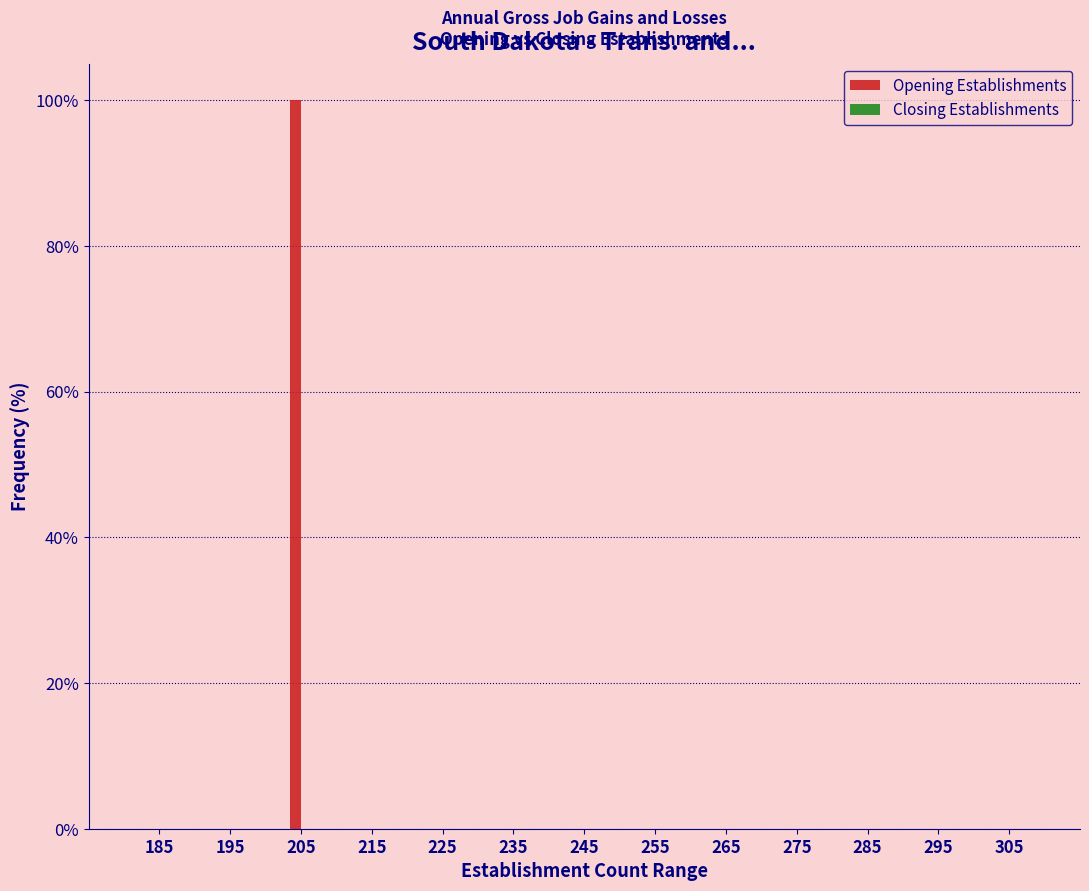

Reading right to left, extract all data points from this chart.

305=0	295=0	285=0	275=0	265=0	255=0	245=0	235=0	225=0	215=0	205=100	195=0	185=0